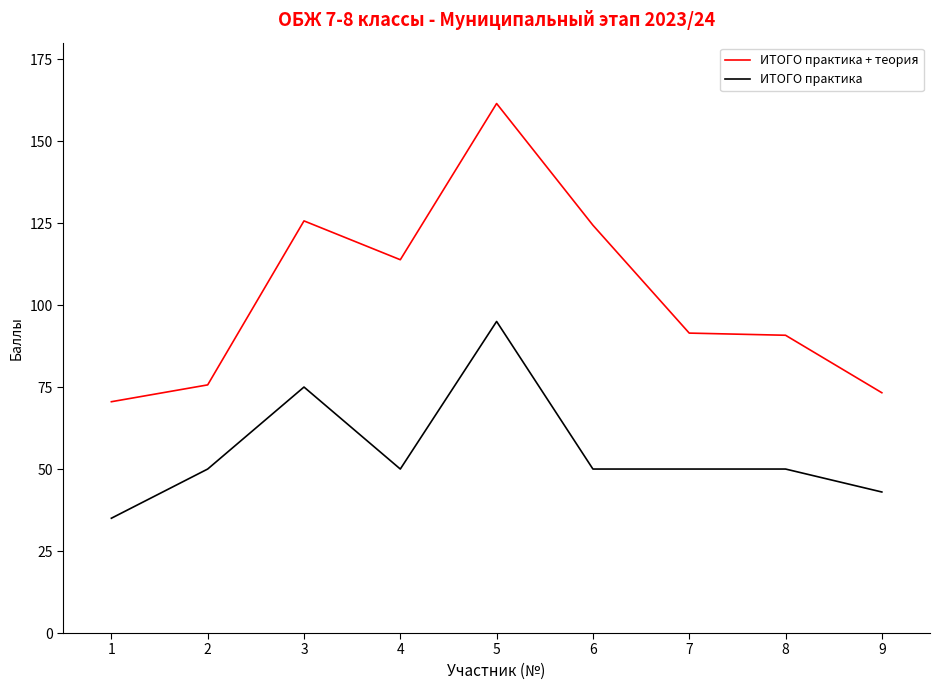

What is the smallest value displayed?

35.0